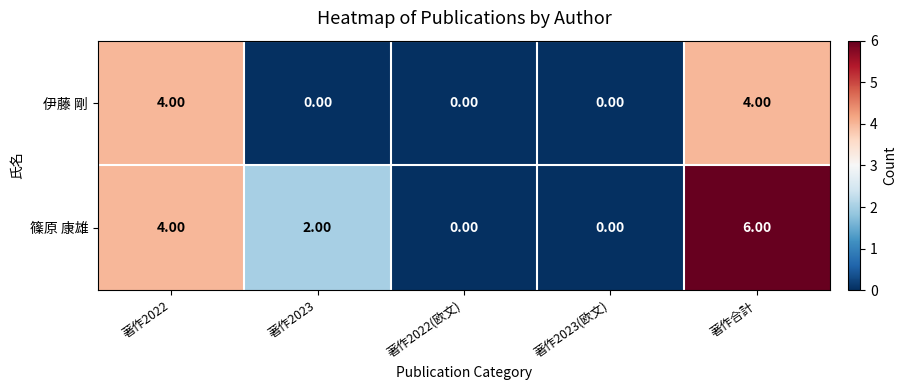

Which series has the widest spread of values?

篠原 康雄